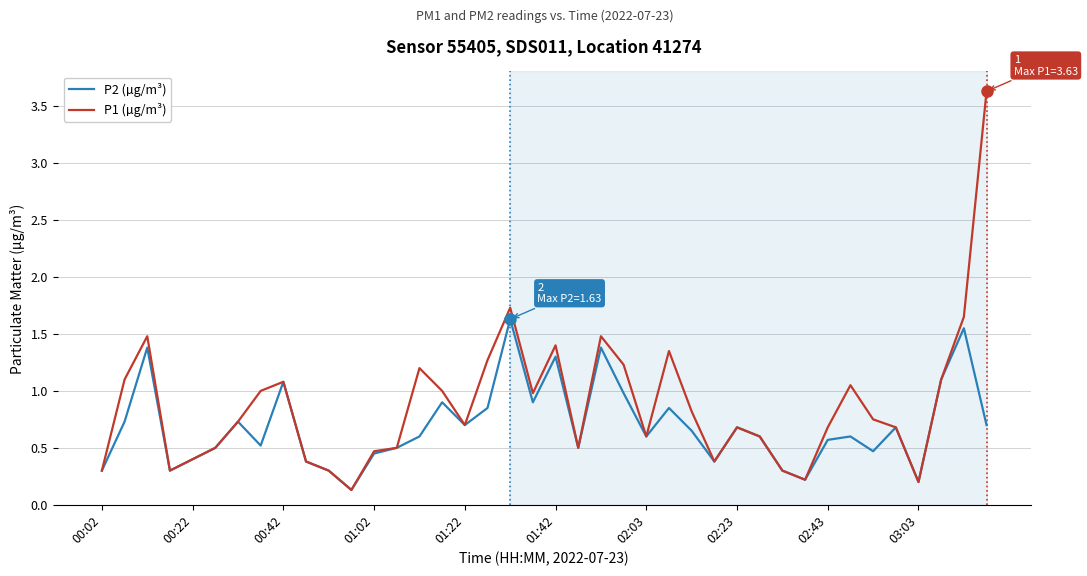

How many lines are shown in the chart?

2